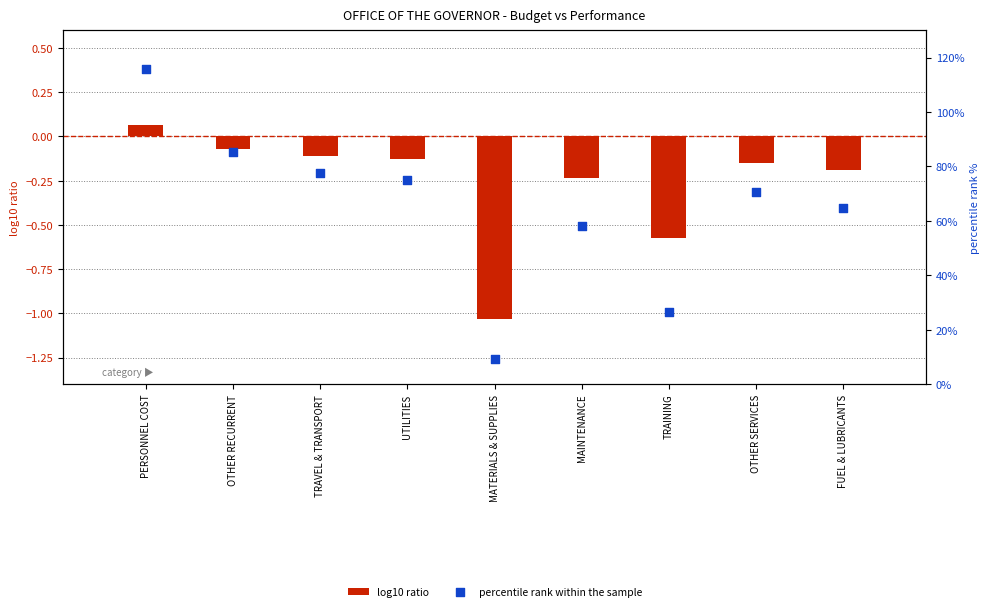

Which series has the largest Y range (max minus min)?

percentile rank within the sample